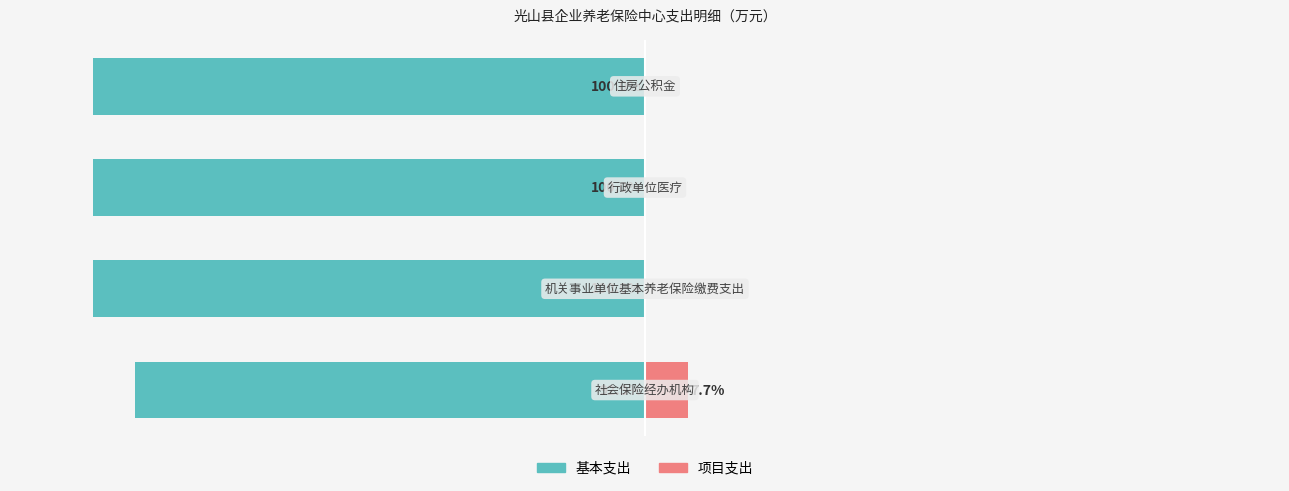

Rank the series at 0 from lowest to highest value.

基本支出, 项目支出